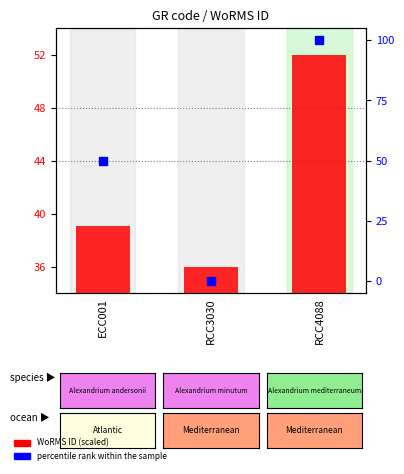

Is the value of WoRMS ID (scaled) at RCC4088 greater than the value of percentile rank within the sample at RCC3030?

Yes